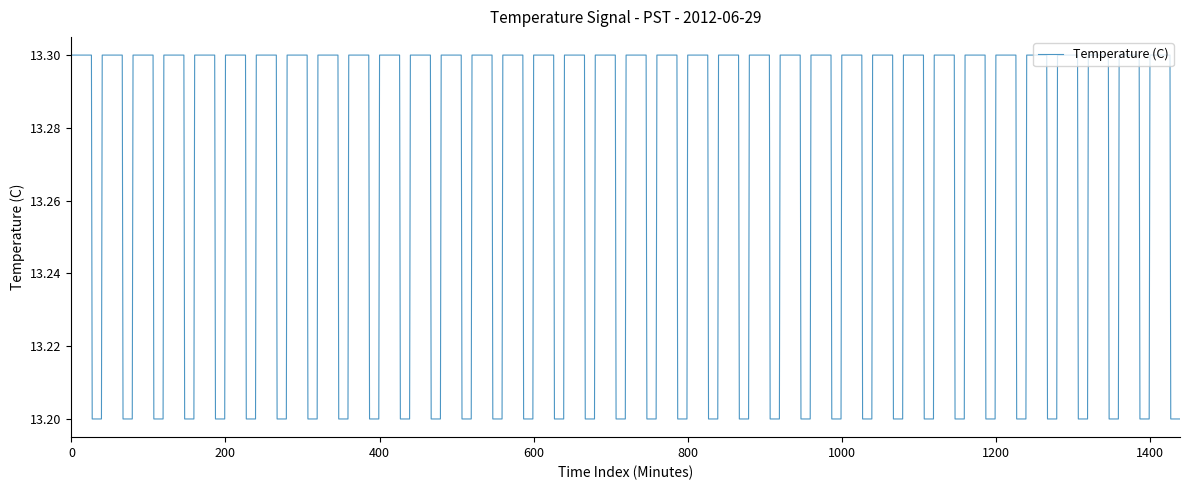

What is the smallest value displayed?

13.2